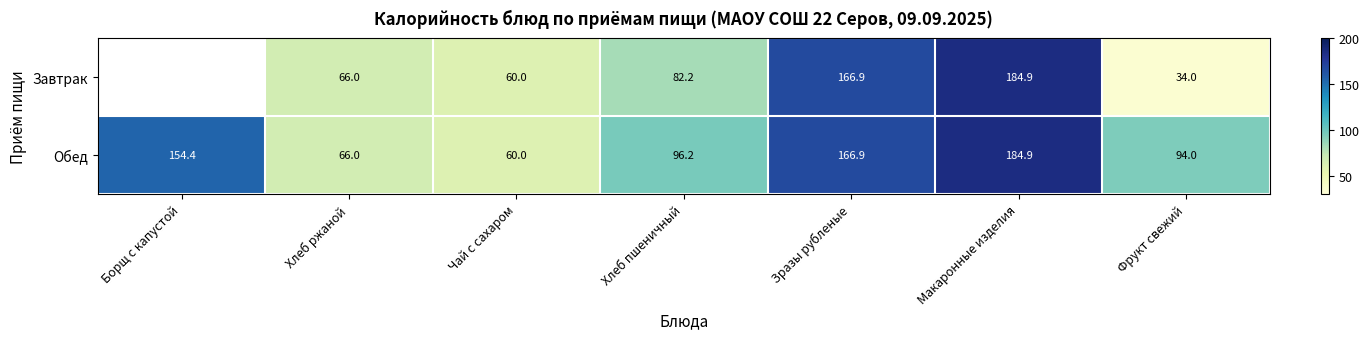

True or false: Завтрак has a value of 25.5 at Хлеб ржаной.

False